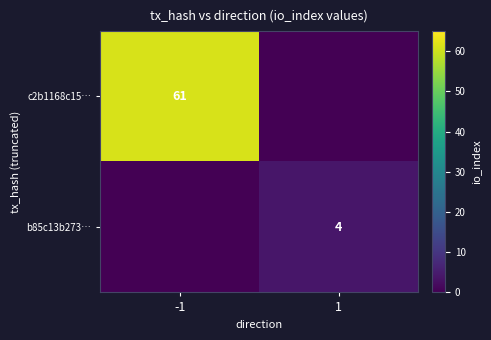

What is the total value across all series at -1?

61